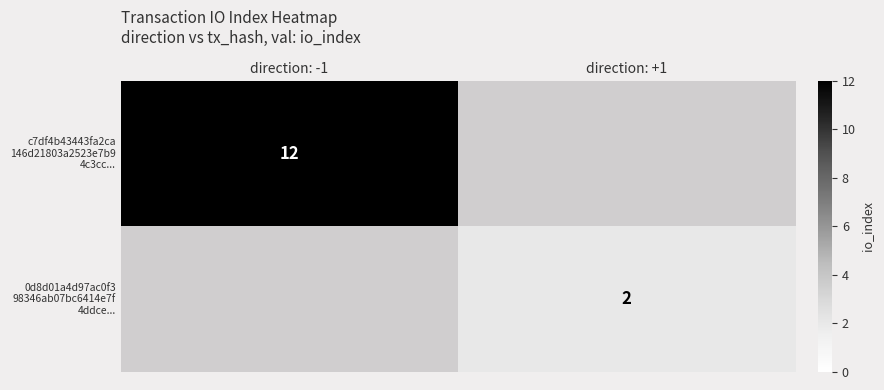

Rank the categories by 0d8d01a4d97ac0f3 98346ab07bc6414e7f 4ddce... value from highest to lowest.

direction: -1, direction: +1